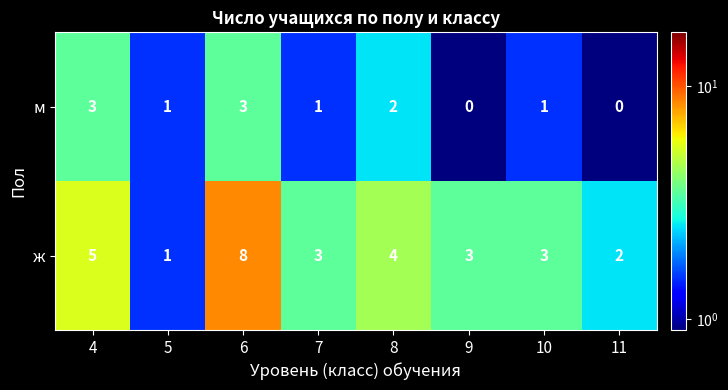

List the series in order of their overall mean, lowest first.

м, ж